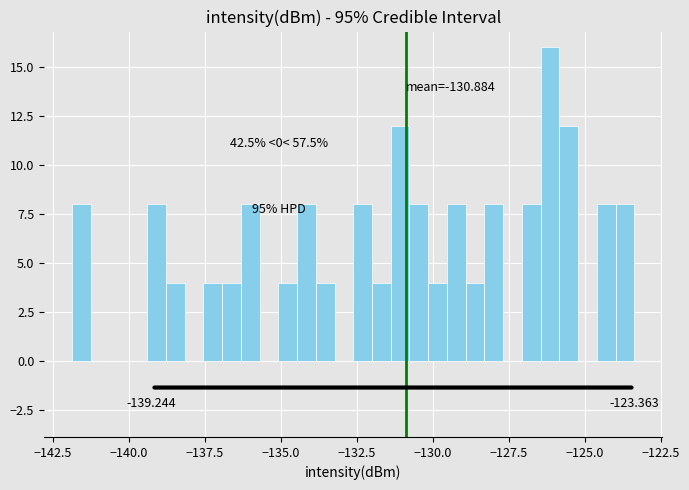

Read against the x-axis, roughly where is the centre of the tallest bar?

-126.0